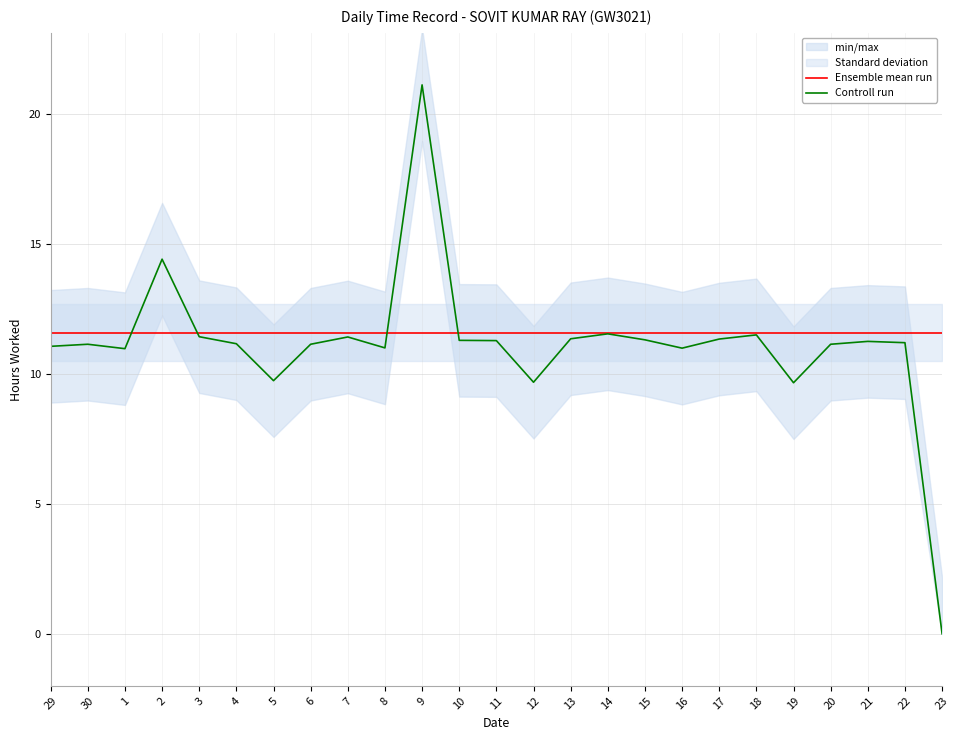

Reading right to left, transcribe all the data shown in this chart.

Ensemble mean run: 11.6	11.6	11.6	11.6	11.6	11.6	11.6	11.6	11.6	11.6	11.6	11.6	11.6	11.6	11.6	11.6	11.6	11.6	11.6	11.6	11.6	11.6	11.6	11.6	11.6
Controll run: 0.0	11.2	11.2	11.1	9.7	11.5	11.3	11.0	11.3	11.5	11.3	9.7	11.3	11.3	21.1	11.0	11.4	11.1	9.7	11.2	11.4	14.4	11.0	11.1	11.1